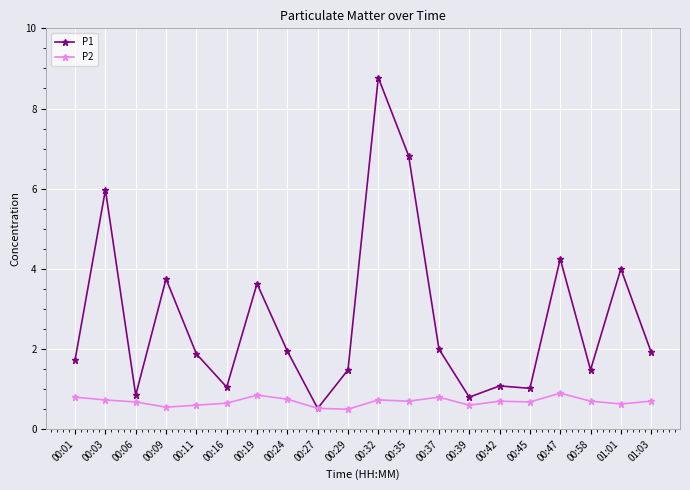

At which label does P1 reach its minimum?

00:27